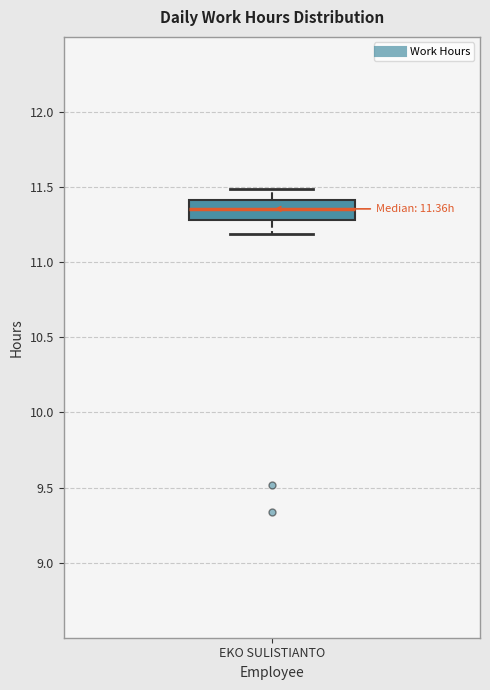

Where does the median line of the box for EKO SULISTIANTO sit on the y-axis? The values are not printed on the chart, so give them approximately, as read against the axis.

11.35